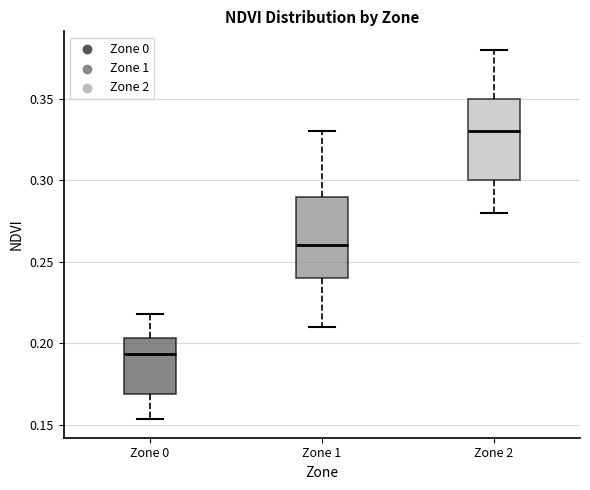

Reading left to right, transcribe this box plot: for each box, give where its median line is, the range the box spans, and where its two whiskers end, as read against the y-axis. The values are not printed on the chart, so give them approximately, as read against the axis.

Zone 0: median 0.195, box 0.170 to 0.205, whiskers 0.155 to 0.220
Zone 1: median 0.260, box 0.240 to 0.290, whiskers 0.210 to 0.330
Zone 2: median 0.330, box 0.300 to 0.350, whiskers 0.280 to 0.380